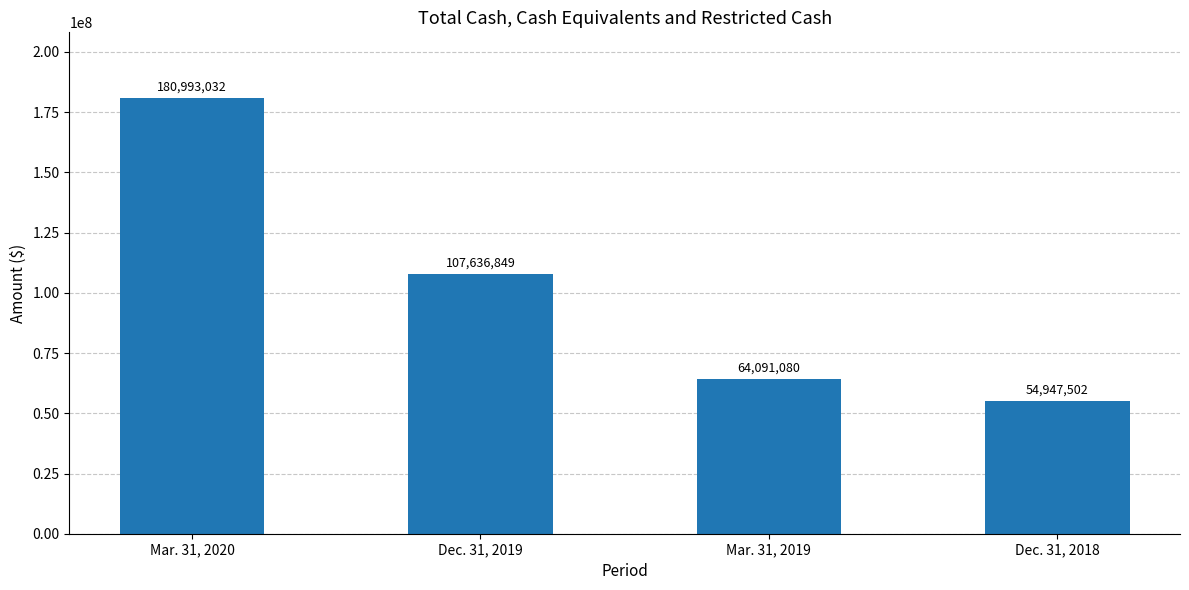

Where does the data first go above 107636849?

Mar. 31, 2020